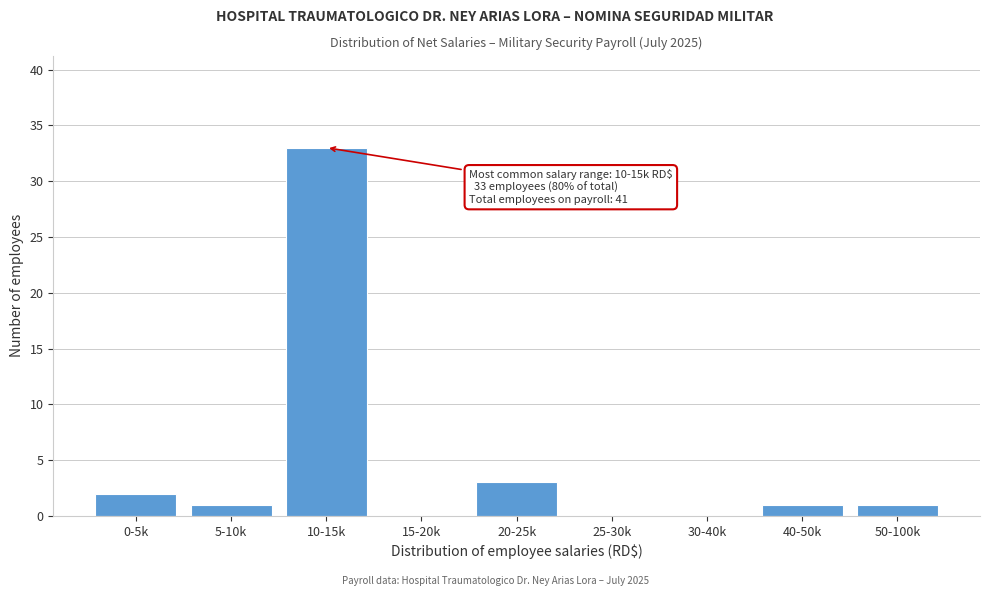

Reading left to right, transcribe all the data shown in this chart.

0-5k=2	5-10k=1	10-15k=33	15-20k=0	20-25k=3	25-30k=0	30-40k=0	40-50k=1	50-100k=1